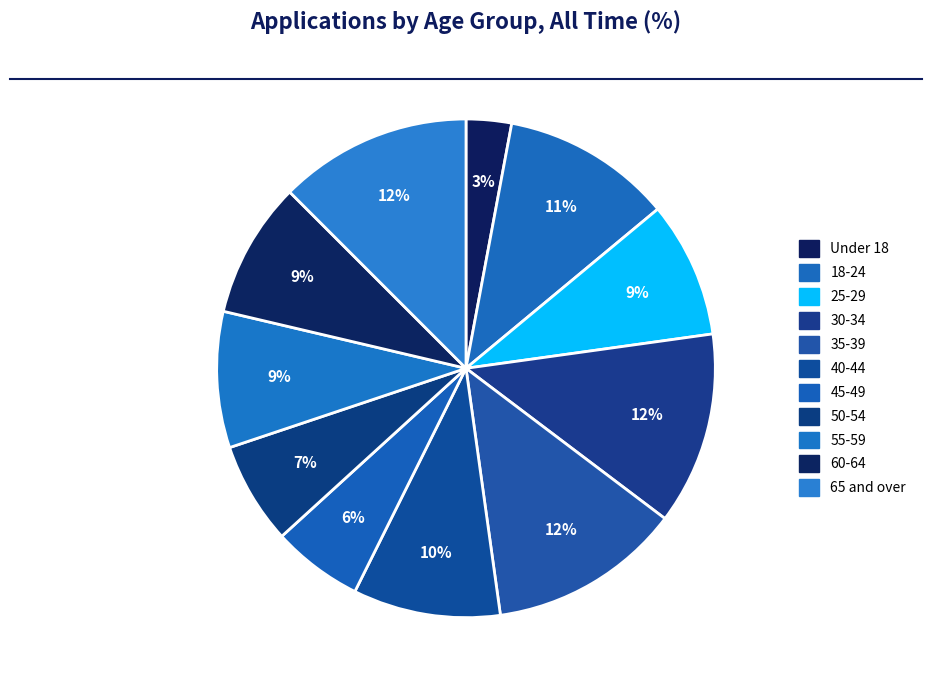

What percentage is NOT represented by 25-29?

91.2%